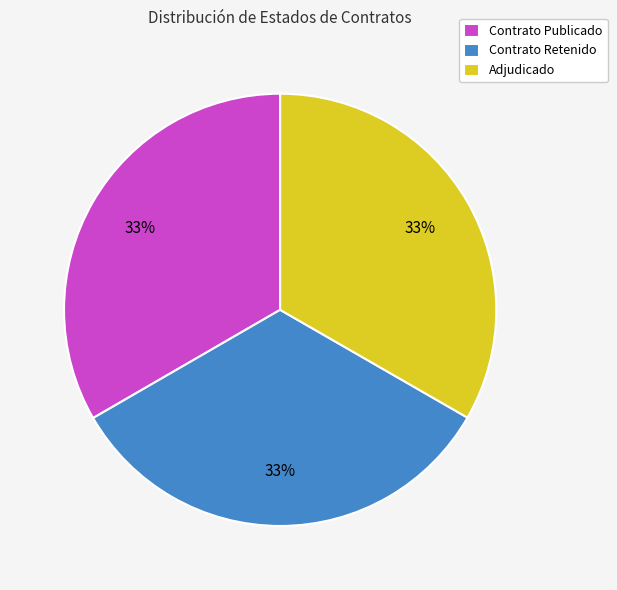

Count the number of slices in the pie.

3